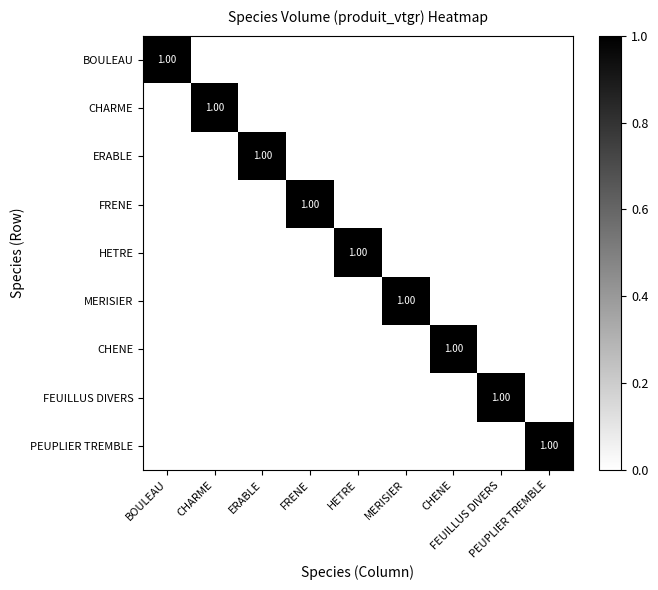

List the labels in order of HETRE value, largest first.

HETRE, BOULEAU, CHARME, ERABLE, FRENE, MERISIER, CHENE, FEUILLUS DIVERS, PEUPLIER TREMBLE